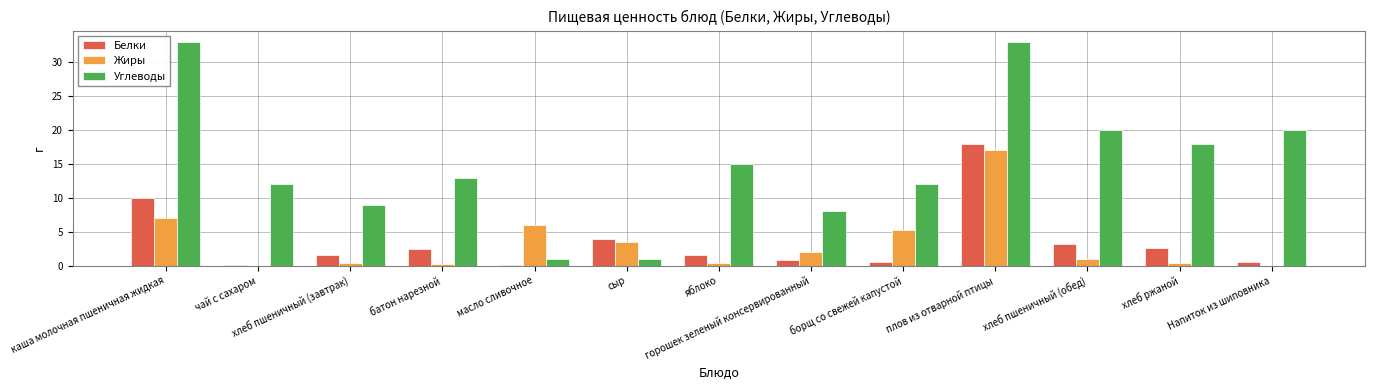

Where is Углеводы nearest to the value 17?

хлеб ржаной